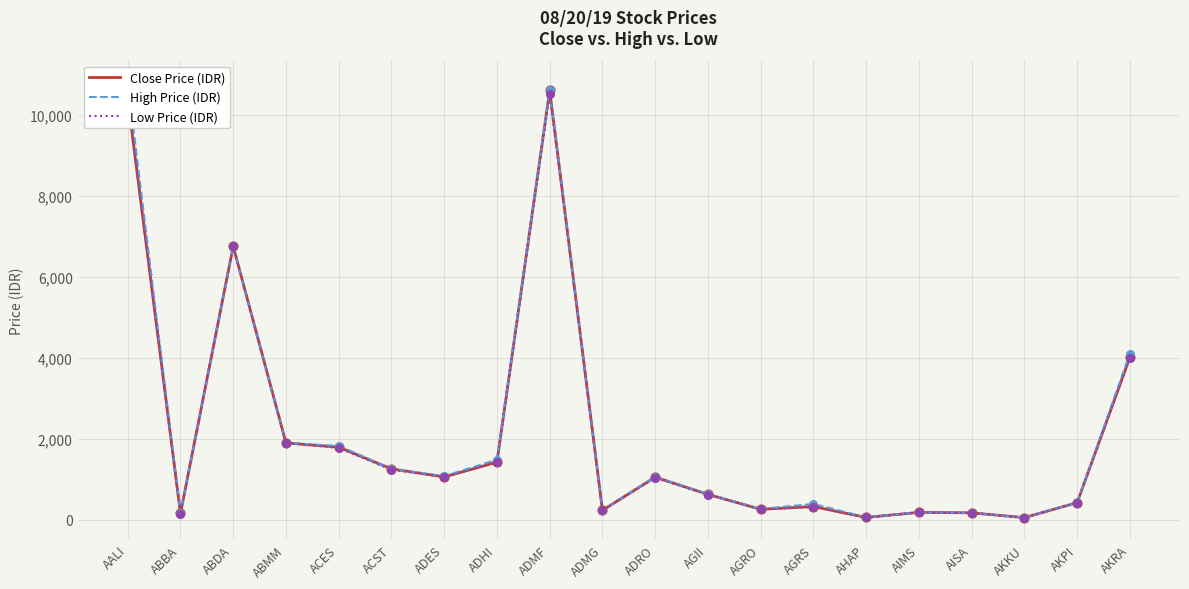

Is the value of Low Price (IDR) at AIMS greater than the value of High Price (IDR) at AKKU?

Yes